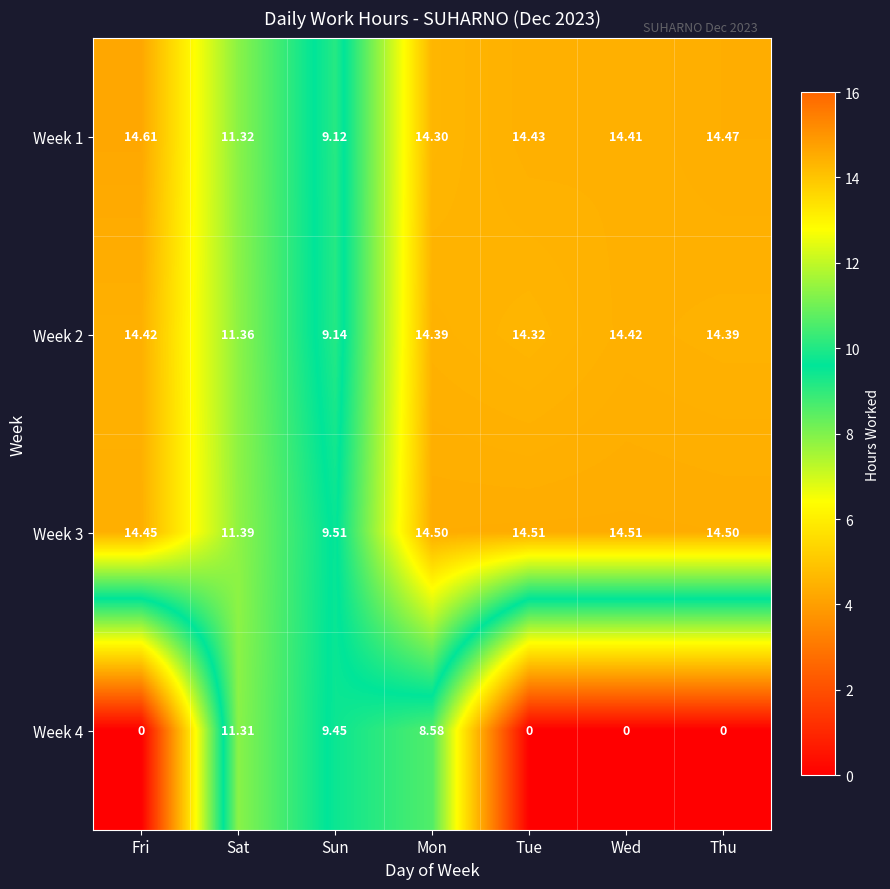

Which series has the largest total across all categories?

Week 3